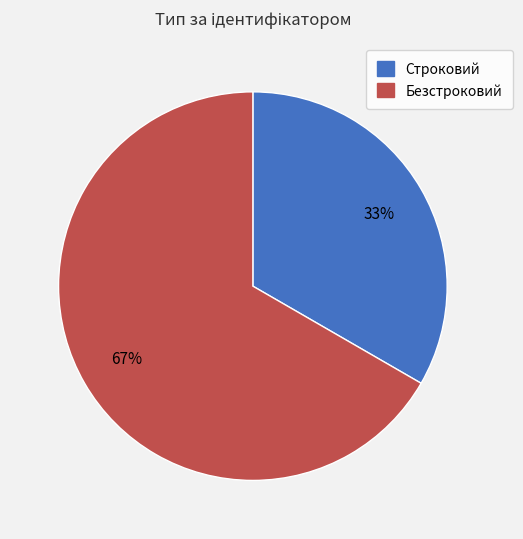

Rank the categories by value from lowest to highest.

Строковий, Безстроковий